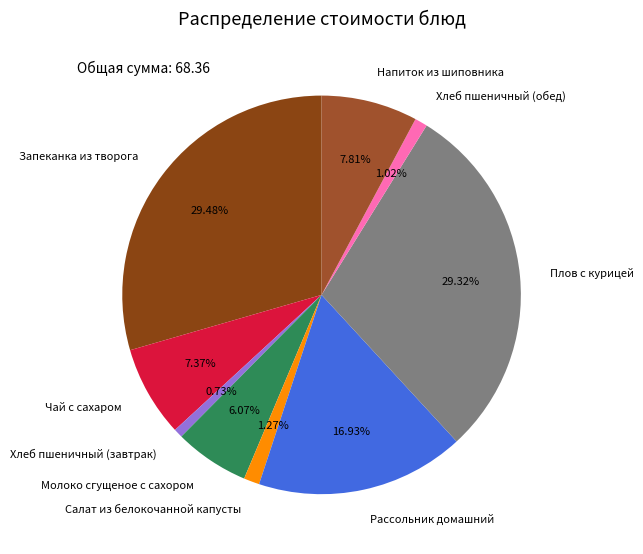

True or false: Чай с сахаром accounts for 16% of the total.

False